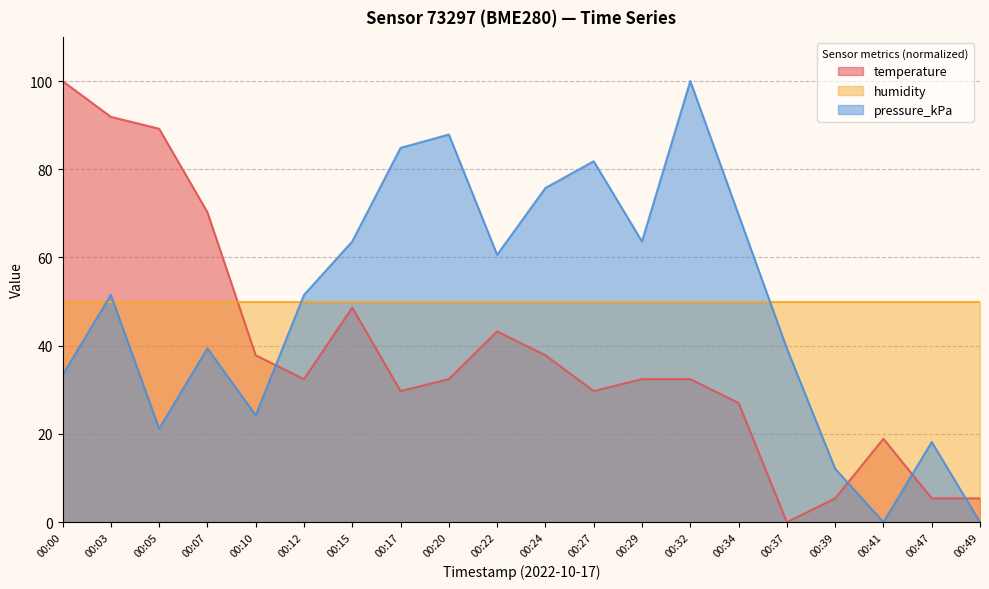

What is the average value of the temperature series?

38.5